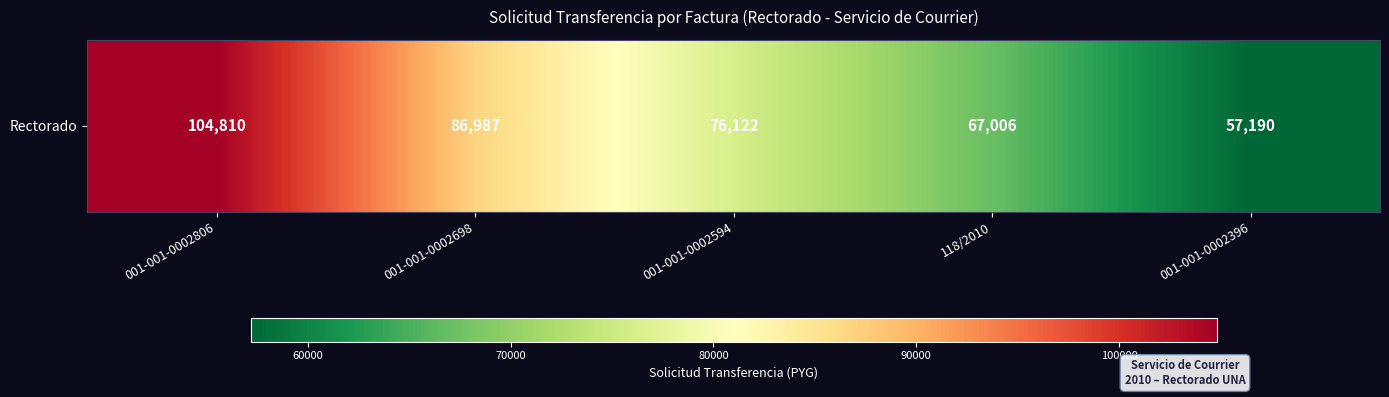

Is it true that the value at 001-001-0002806 is 104810?

True